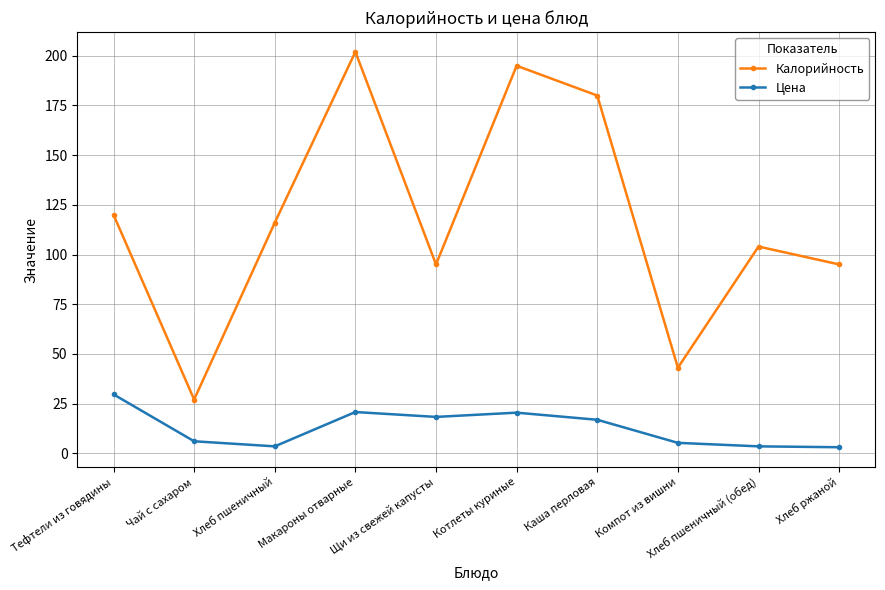

What is the label of the 4th point from the left?

Макароны отварные